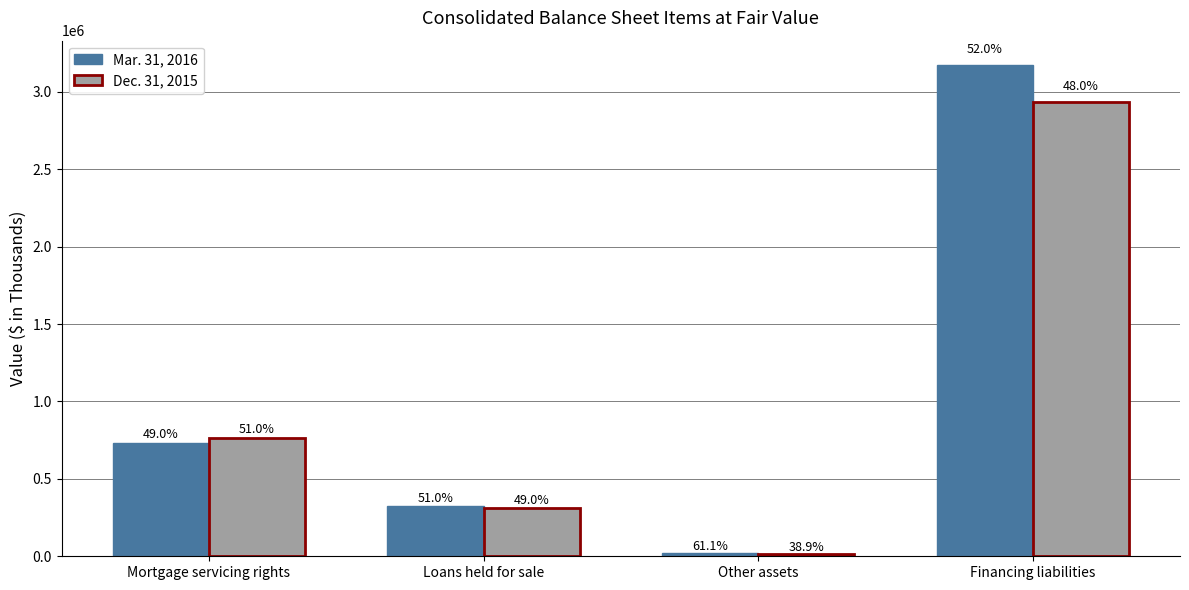

What is the value of the Dec. 31, 2015 bar at the 4th from the left?

2933066